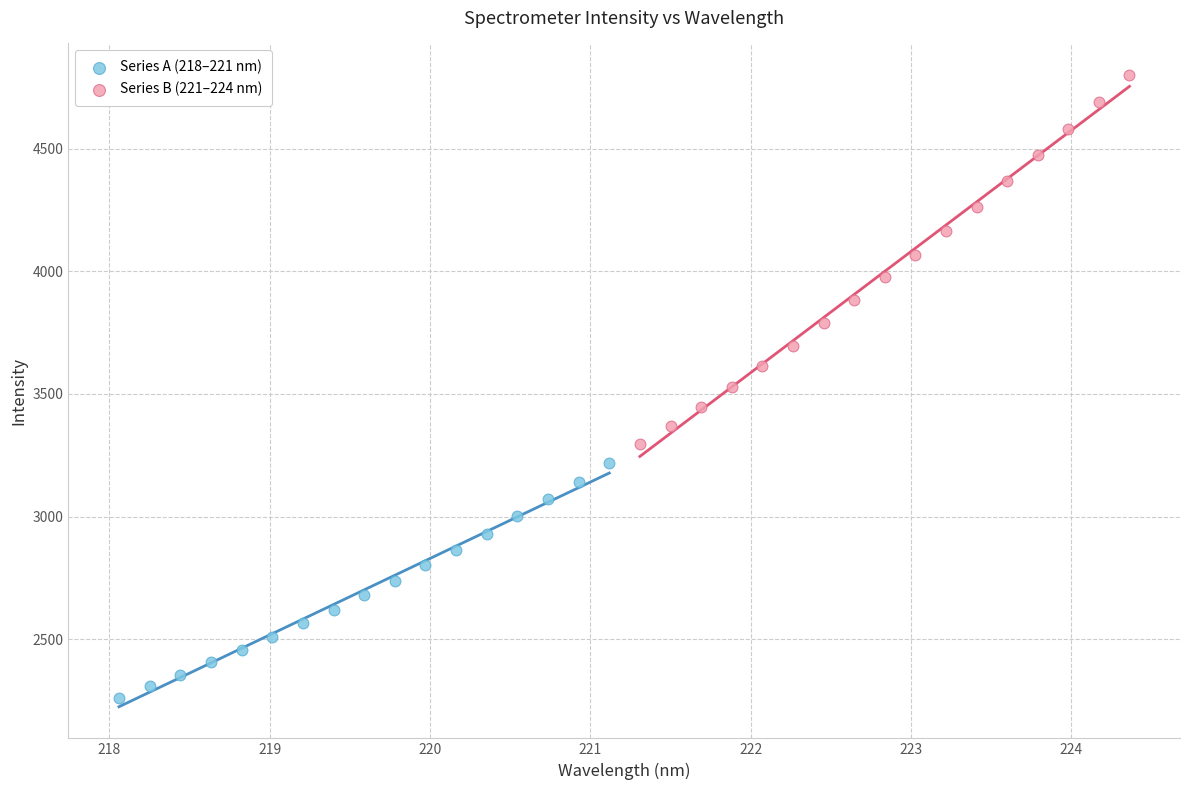

Which series reaches the minimum Y coordinate?

Series A (218–221 nm)